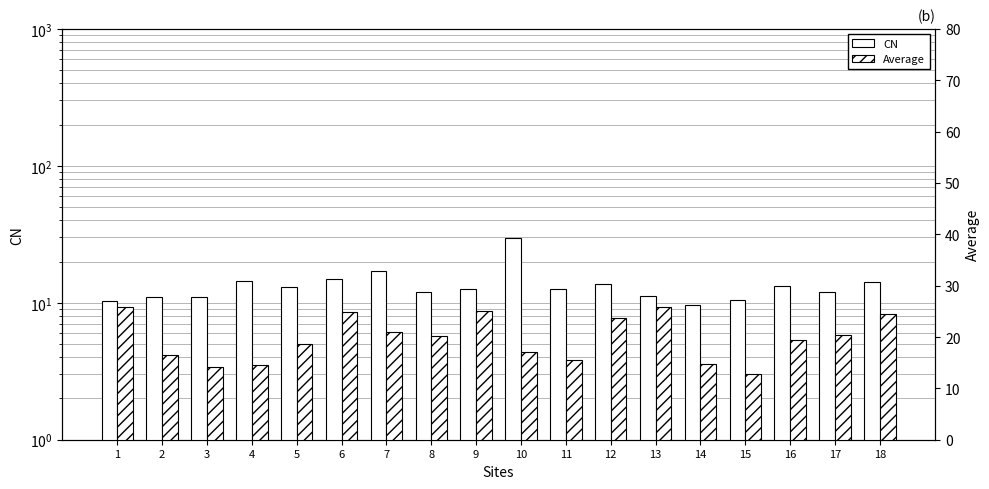

List the series in order of their overall mean, highest first.

Average, CN